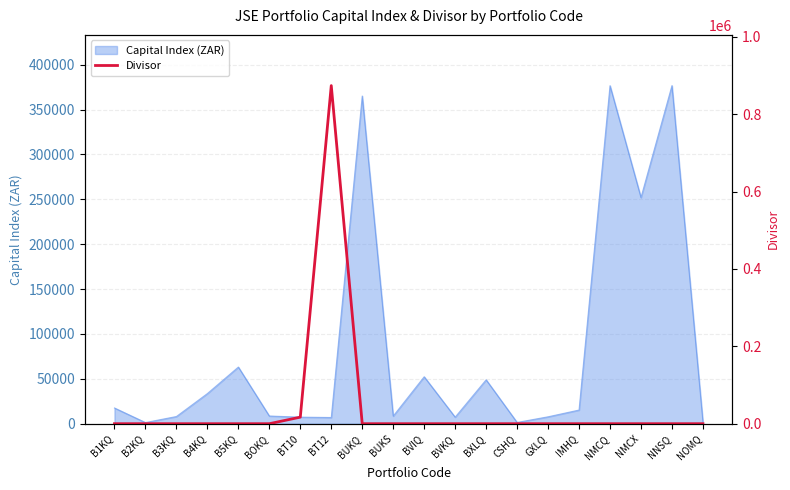

What position from the left is B3KQ?

3